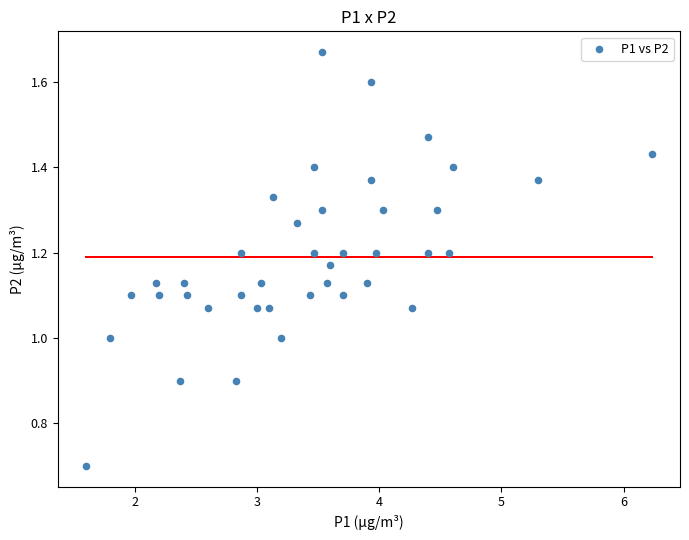

What is the range of Y values (max minus min)?

1.0